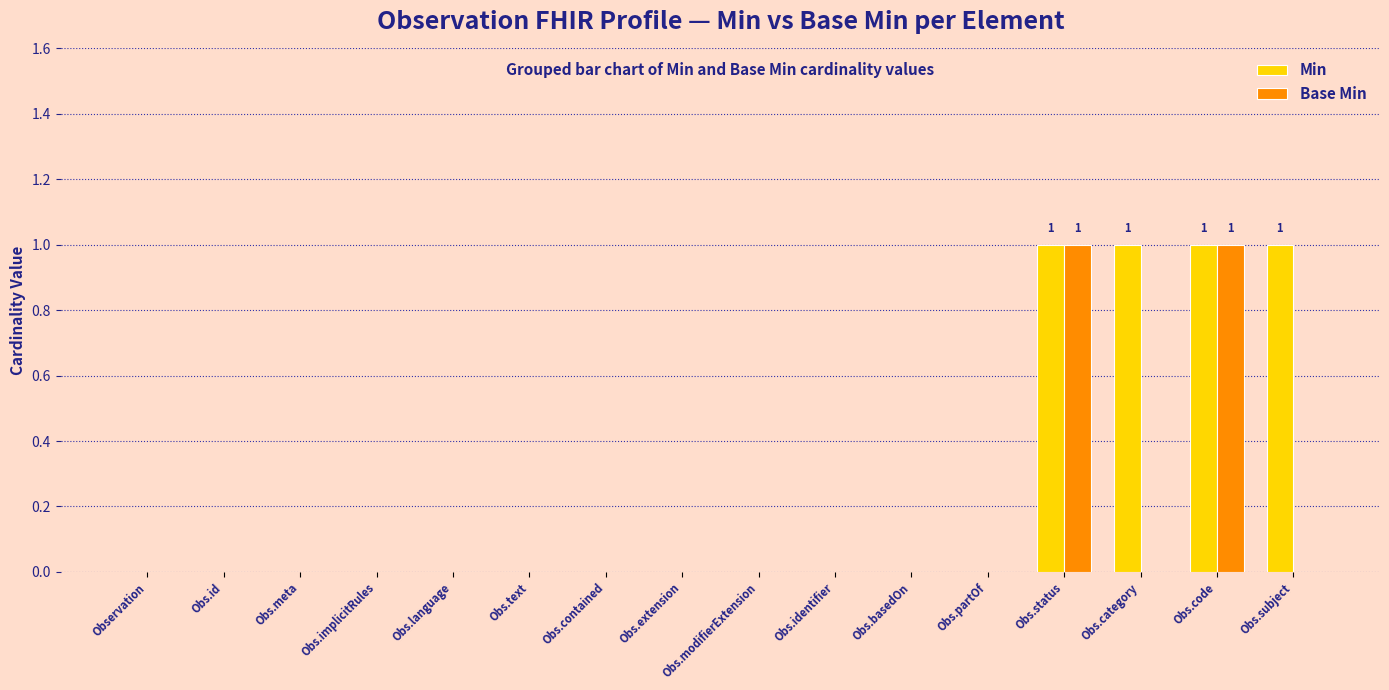

Does the chart contain stacked bars?

No